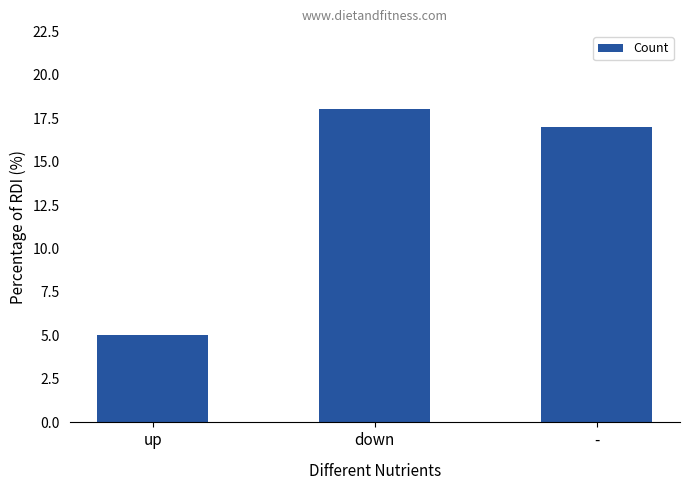

The value at down is 10. True or false?

False